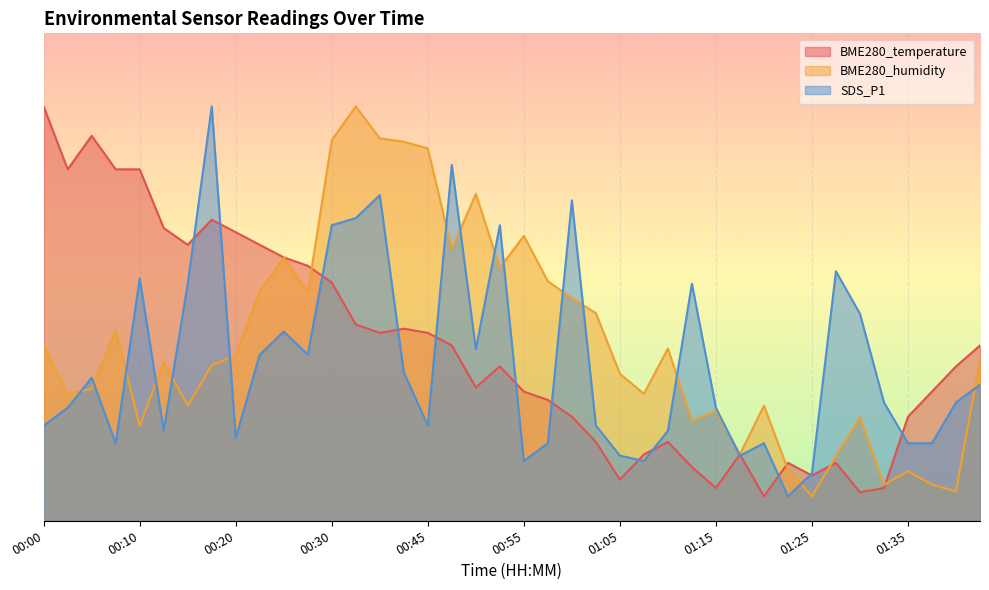

What are all the series names shown in the legend?

BME280_temperature, BME280_humidity, SDS_P1